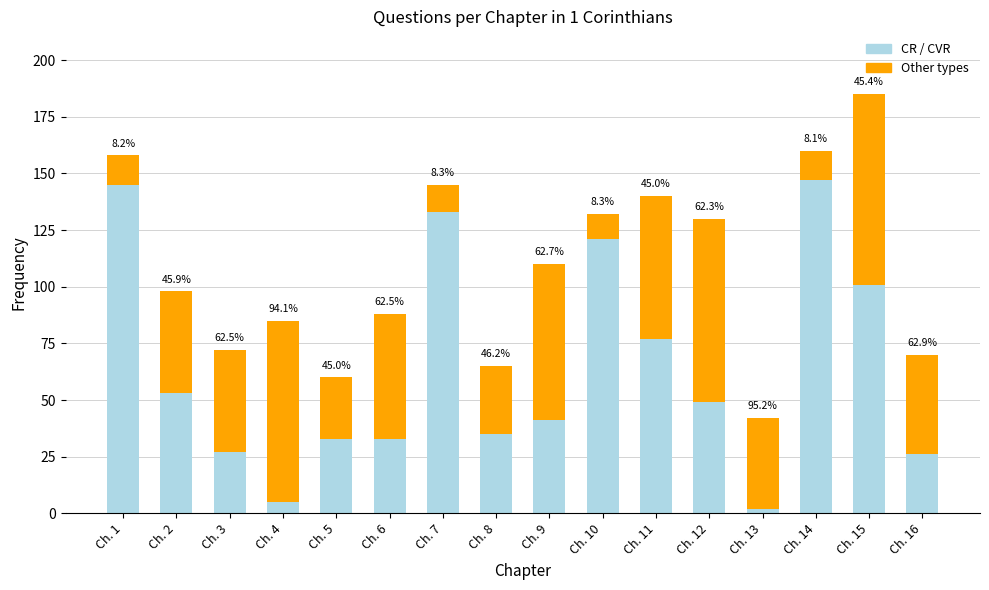

Are the bars grouped side by side (vs. stacked)?

No